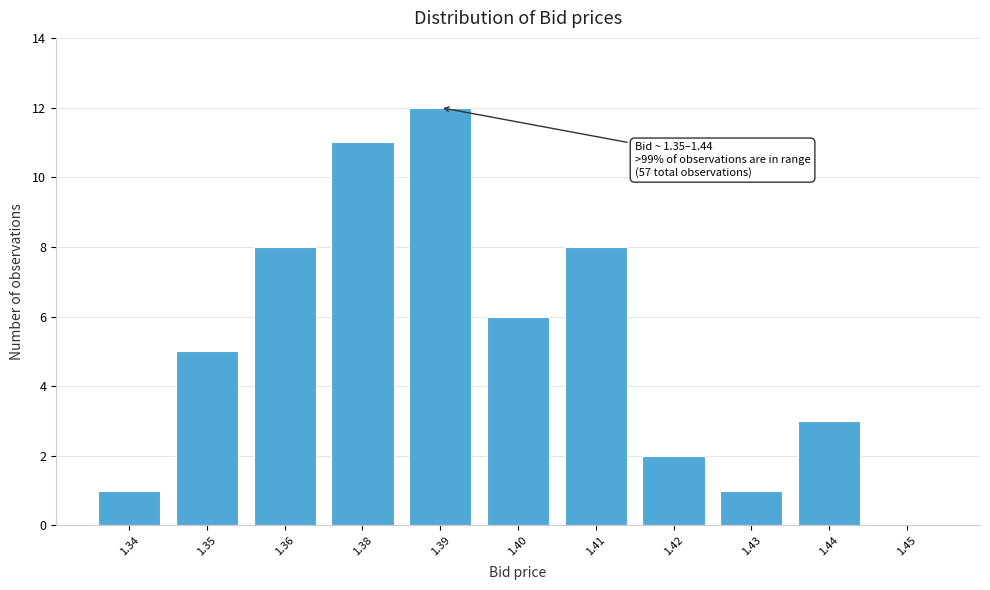

Reading left to right, extract all data points from this chart.

1.34=1	1.35=5	1.36=8	1.38=11	1.39=12	1.40=6	1.41=8	1.42=2	1.43=1	1.44=3	1.45=0